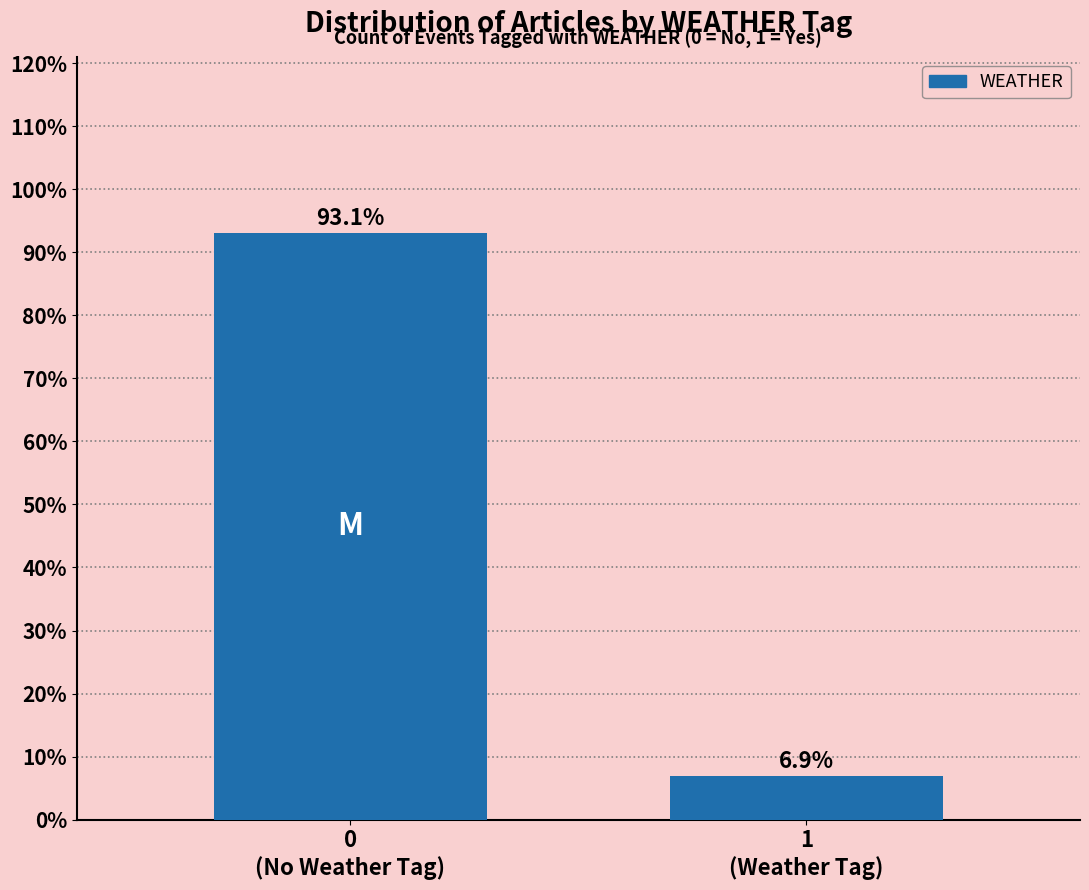

Are the bars horizontal?

No